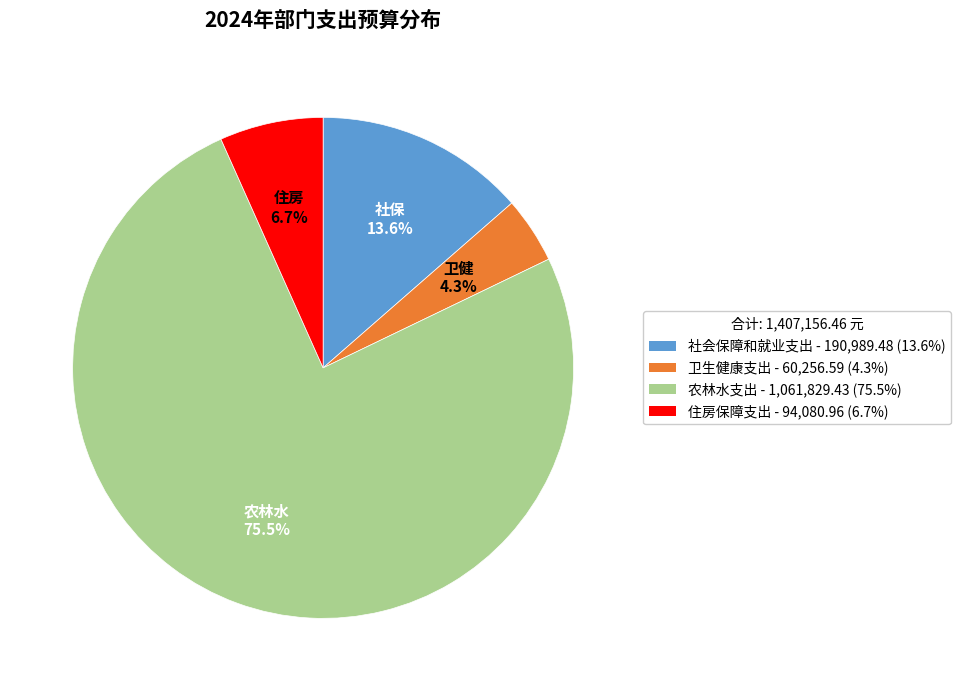

Approximately how many times larger is the value at 农林水支出 compared to 住房保障支出?

11.3